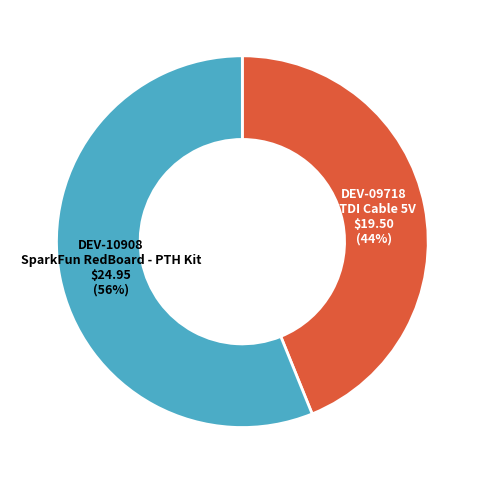

Do DEV-09718 FTDI Cable 5V and DEV-10908 SparkFun RedBoard - PTH Kit together represent more than half of the pie?

Yes